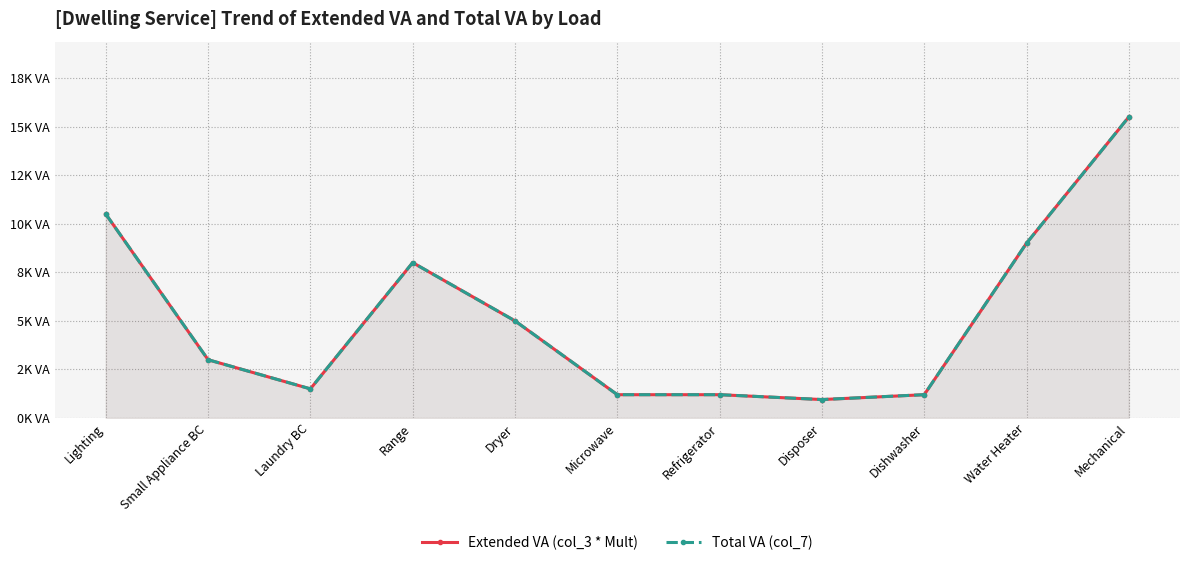

What is the label of the 1st point from the right?

Mechanical